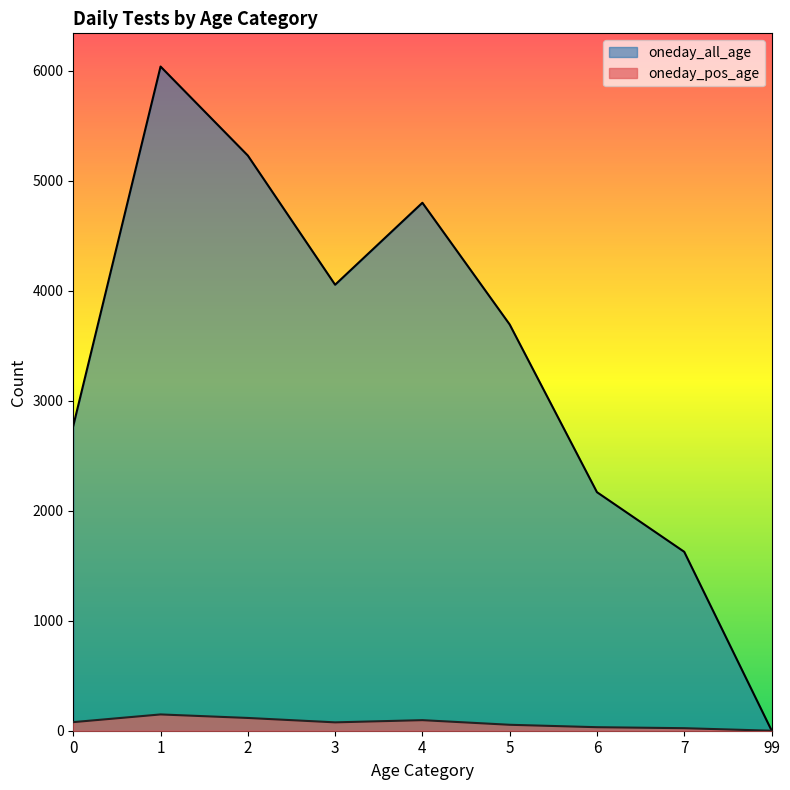

Which series has the largest total across all categories?

oneday_all_age